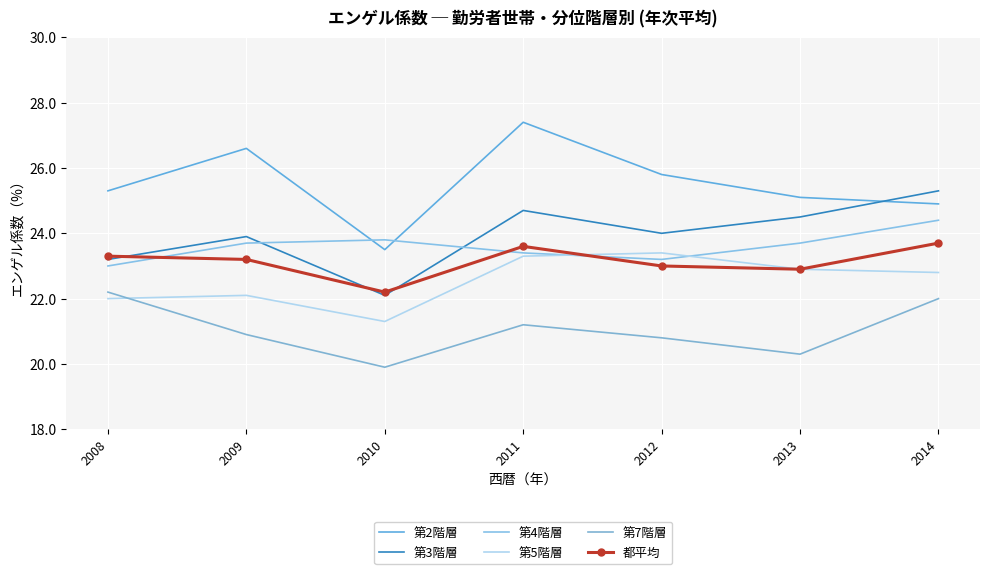

Count the 第4階層 values in the range 23 to 24.

6